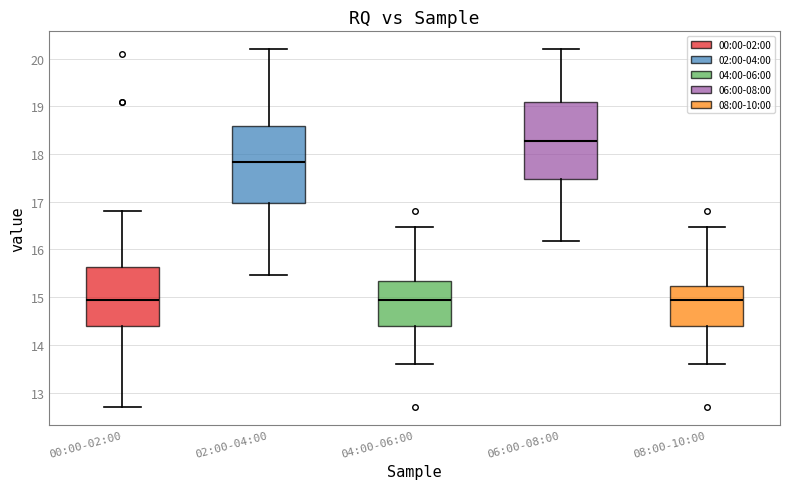

Reading left to right, transcribe this box plot: for each box, give where its median line is, the range the box spans, and where its two whiskers end, as read against the y-axis. The values are not printed on the chart, so give them approximately, as read against the axis.

00:00-02:00: median 14.9, box 14.4 to 15.6, whiskers 12.7 to 16.8
02:00-04:00: median 17.8, box 17.0 to 18.6, whiskers 15.5 to 20.2
04:00-06:00: median 14.9, box 14.4 to 15.3, whiskers 13.6 to 16.5
06:00-08:00: median 18.3, box 17.5 to 19.1, whiskers 16.2 to 20.2
08:00-10:00: median 14.9, box 14.4 to 15.2, whiskers 13.6 to 16.5